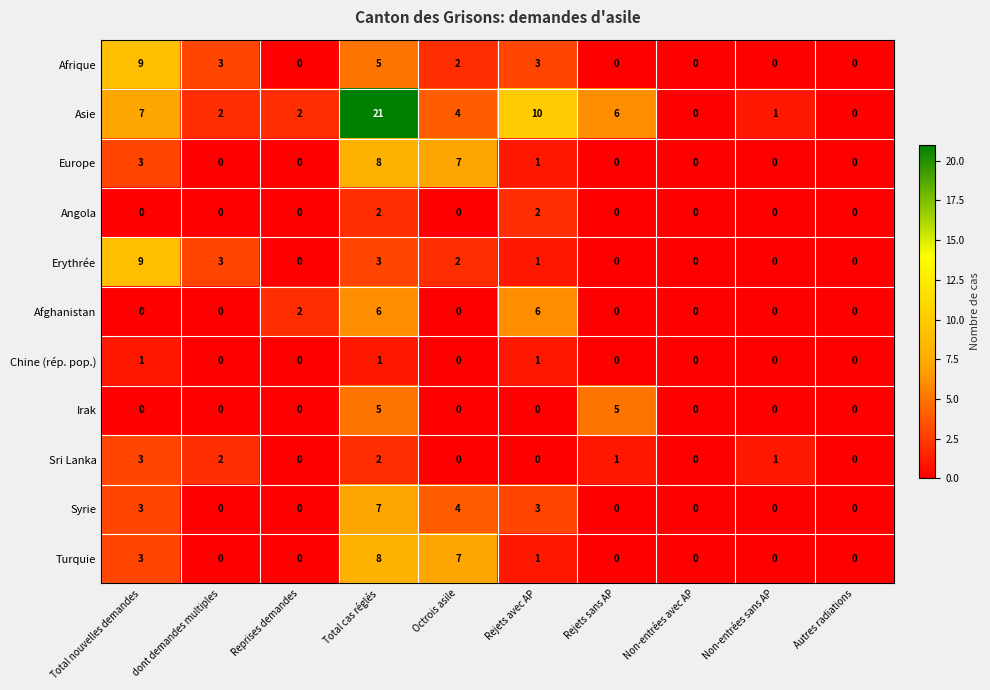

Which series has the widest spread of values?

Asie